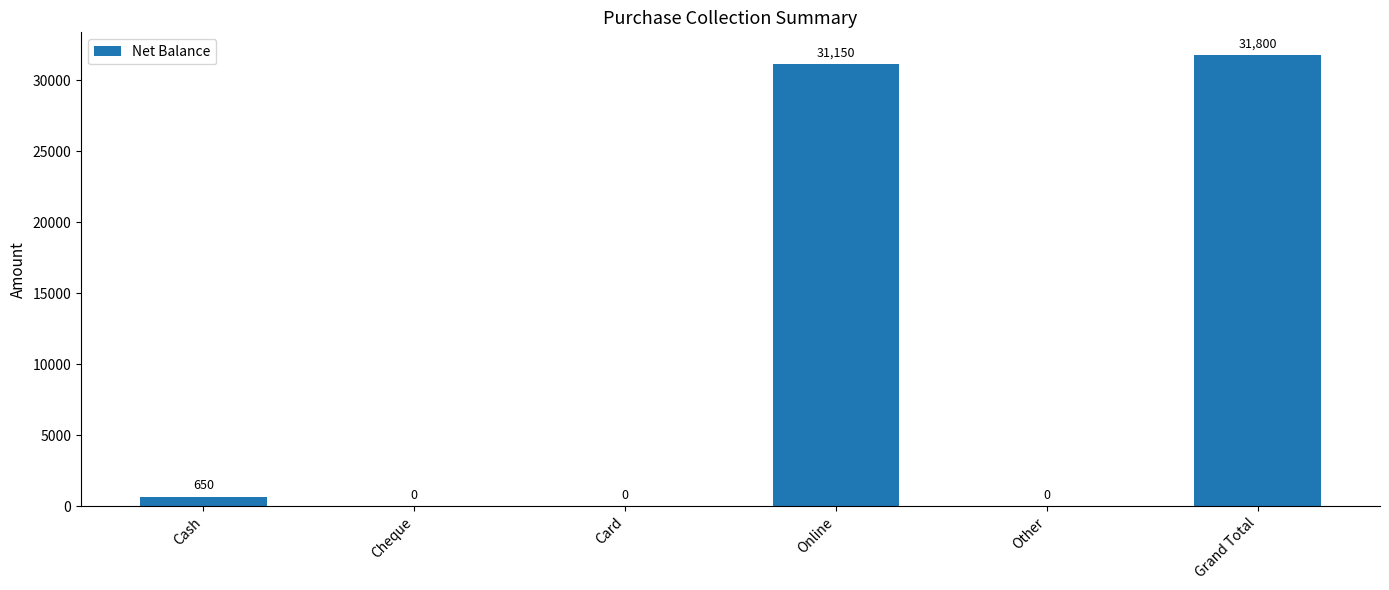

Reading left to right, what are all the values shown in this chart?

Cash=650	Cheque=0	Card=0	Online=31150	Other=0	Grand Total=31800